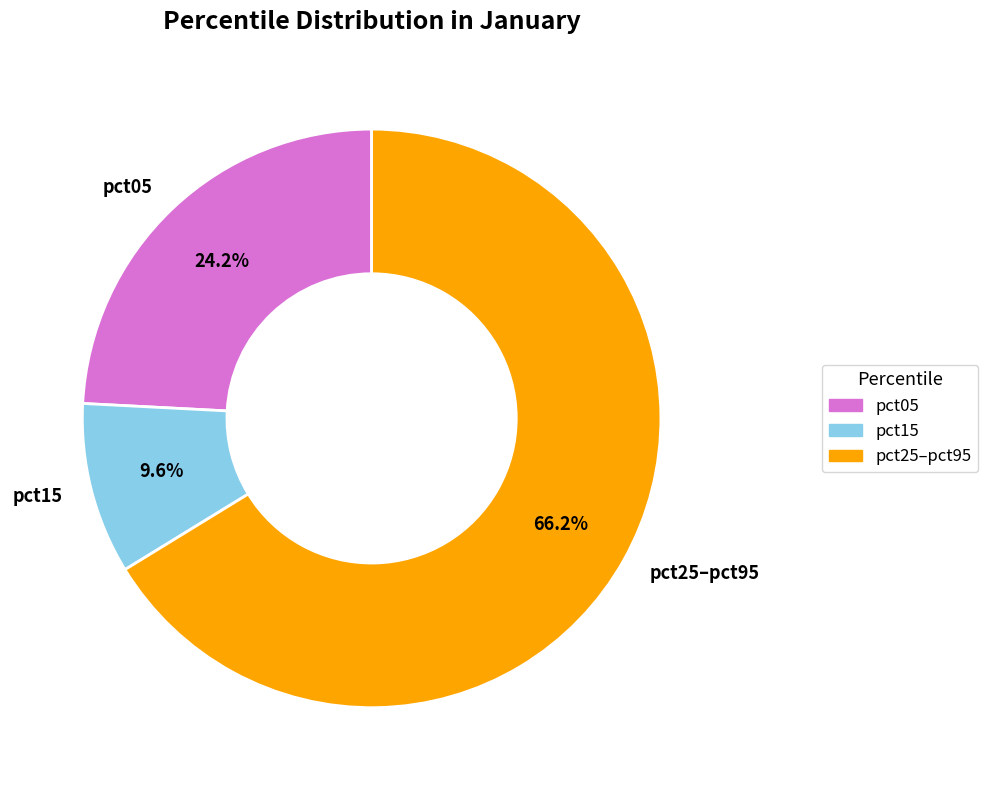

Which slice is the smallest?

pct15